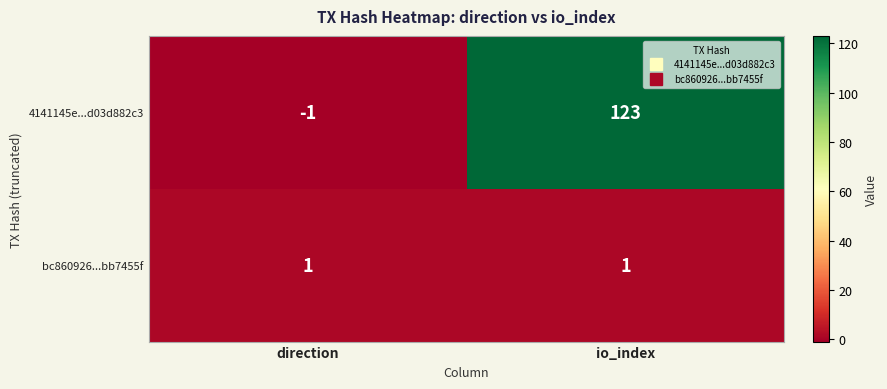

Which series has the largest total across all categories?

4141145e...d03d882c3